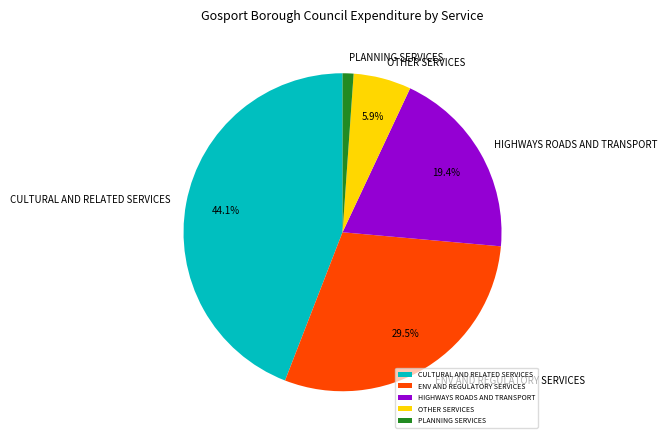

Is there a majority slice in this chart?

No